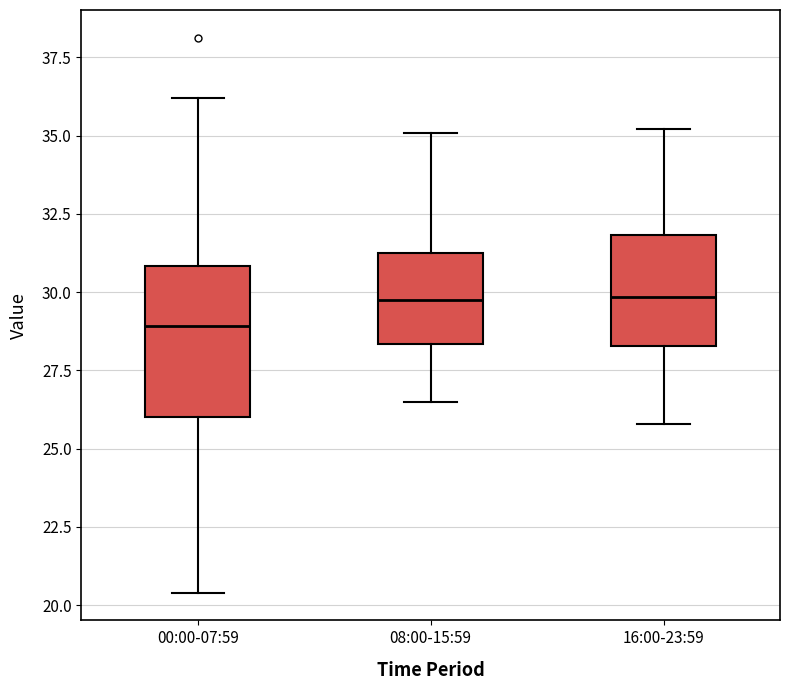

Which box is the tallest, from its lower edge to its upper edge?

00:00-07:59